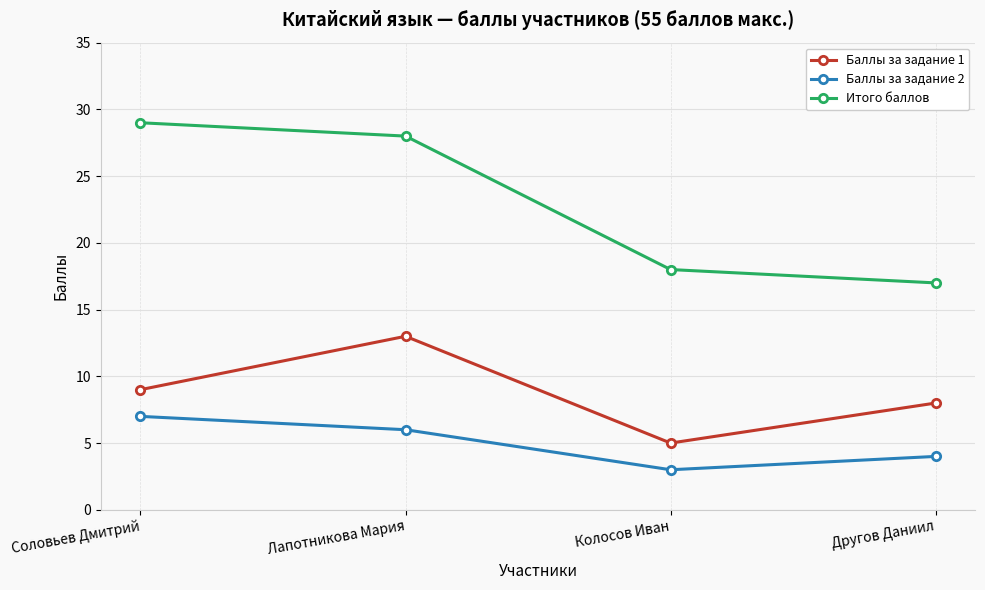

Which series has the widest spread of values?

Итого баллов